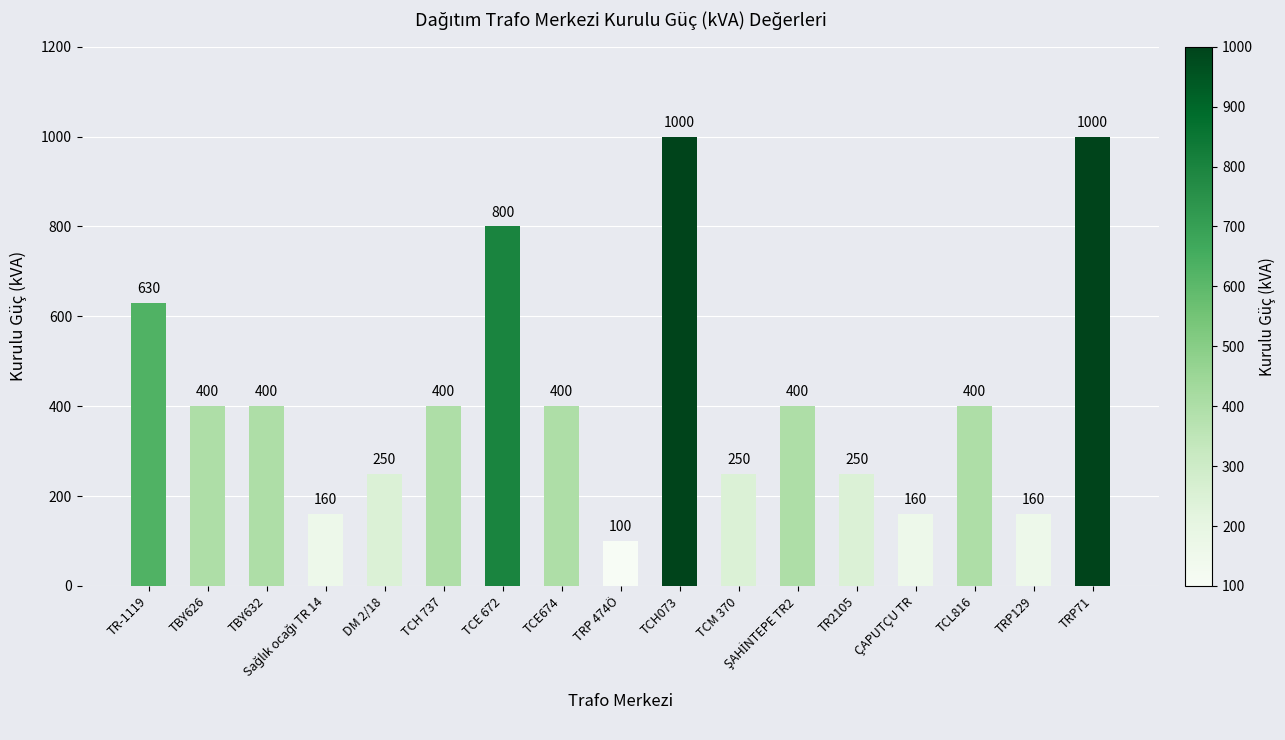

The value at TBY632 is 400. True or false?

True